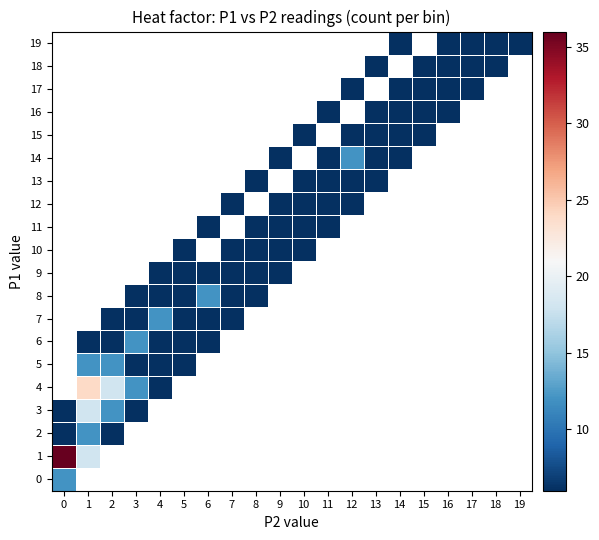

Which has a higher value, 17 or 7?

7